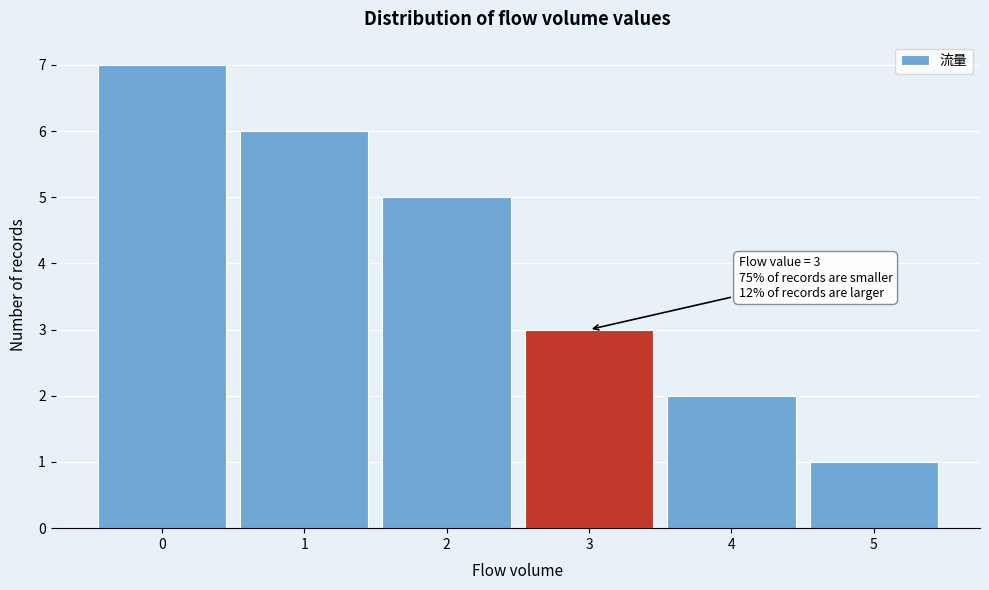

Reading left to right, what are all the values shown in this chart?

7	6	5	3	2	1